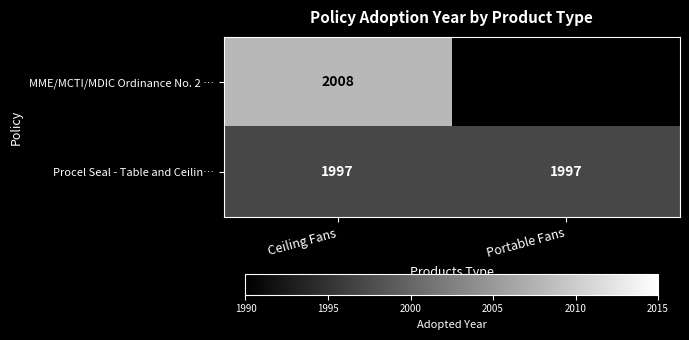

True or false: MME/MCTI/MDIC Ordinance No. 2 … has a value of 2654.8 at Ceiling Fans.

False